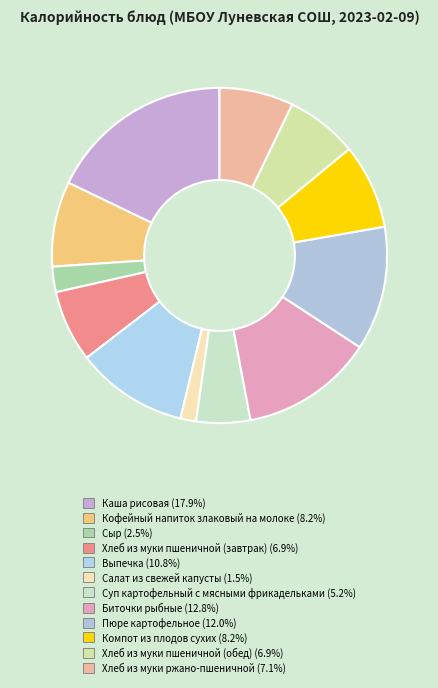

What is the smallest slice in the pie chart?

Салат из свежей капусты